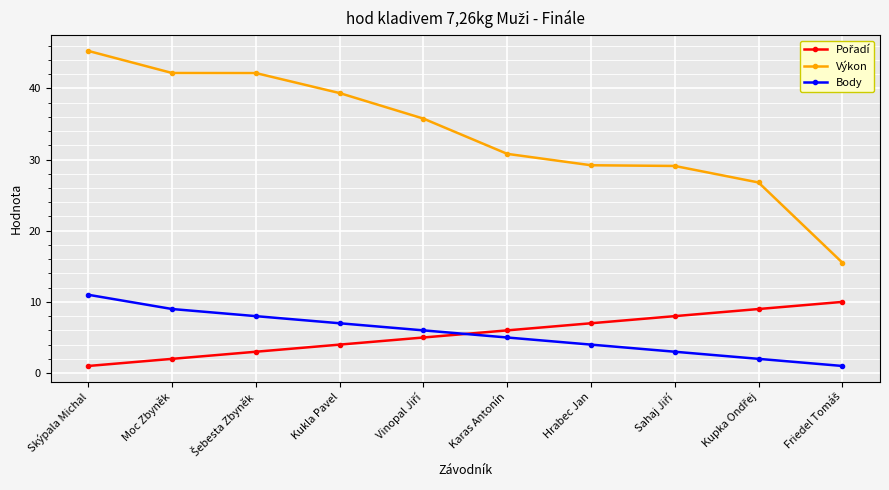

What is the spread (max minus min) of values at Karas Antonín?

25.8